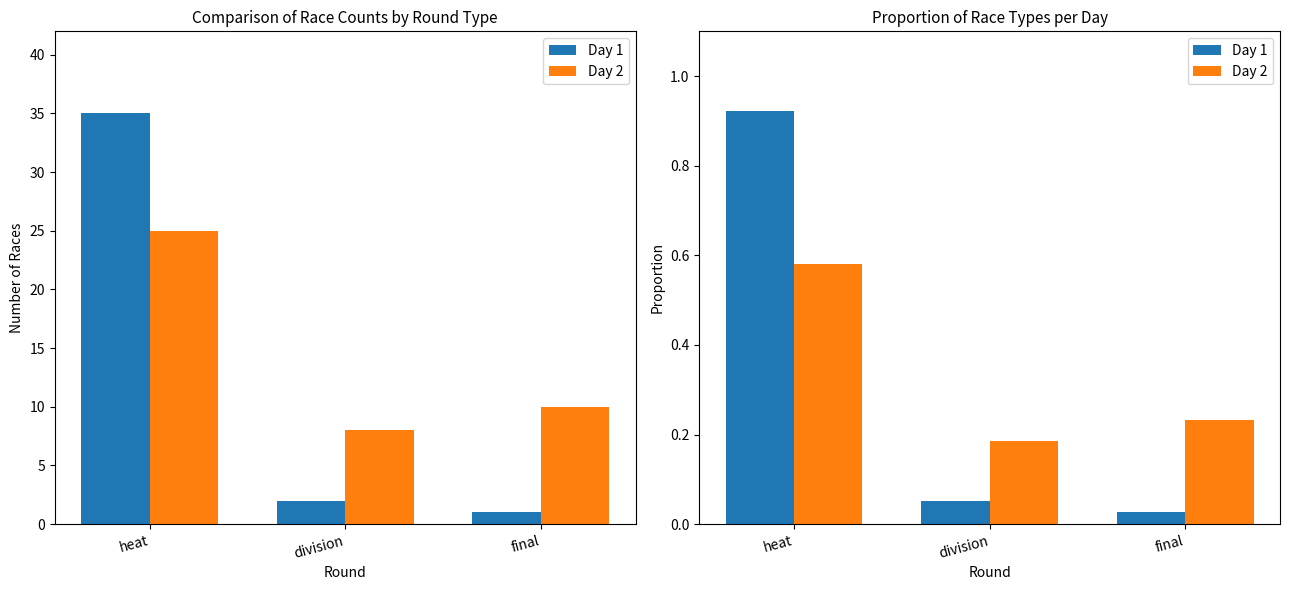

What is the difference between the highest and lowest values at division?

0.1